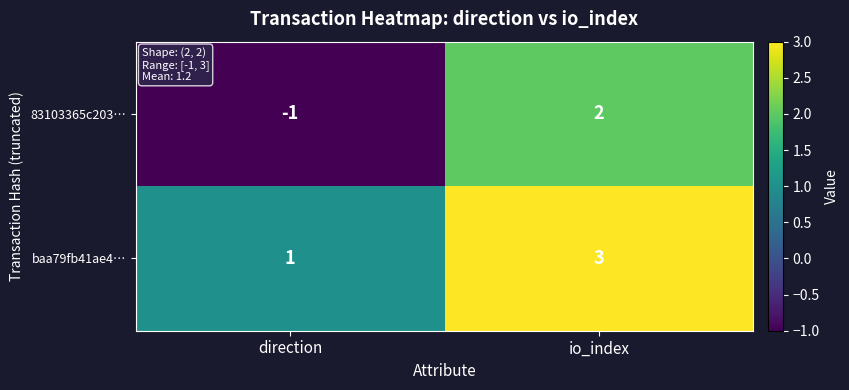

Which series has the widest spread of values?

83103365c203…